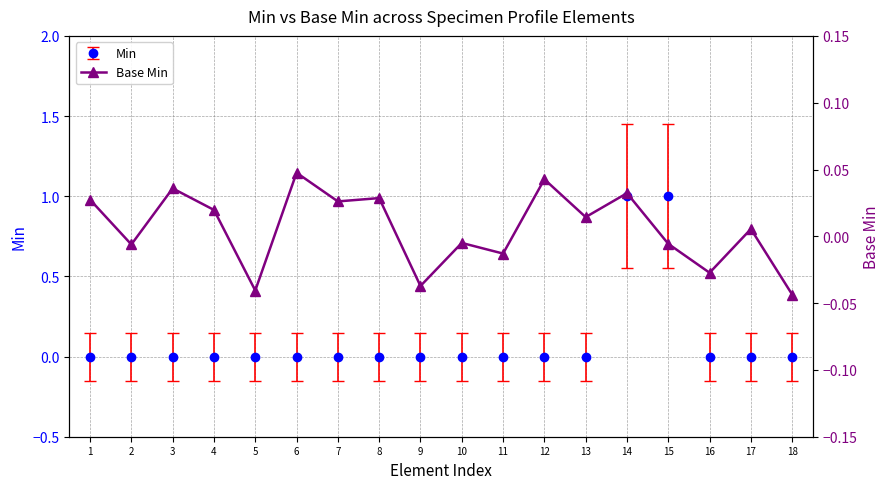

What is the sum of all values?

0.1